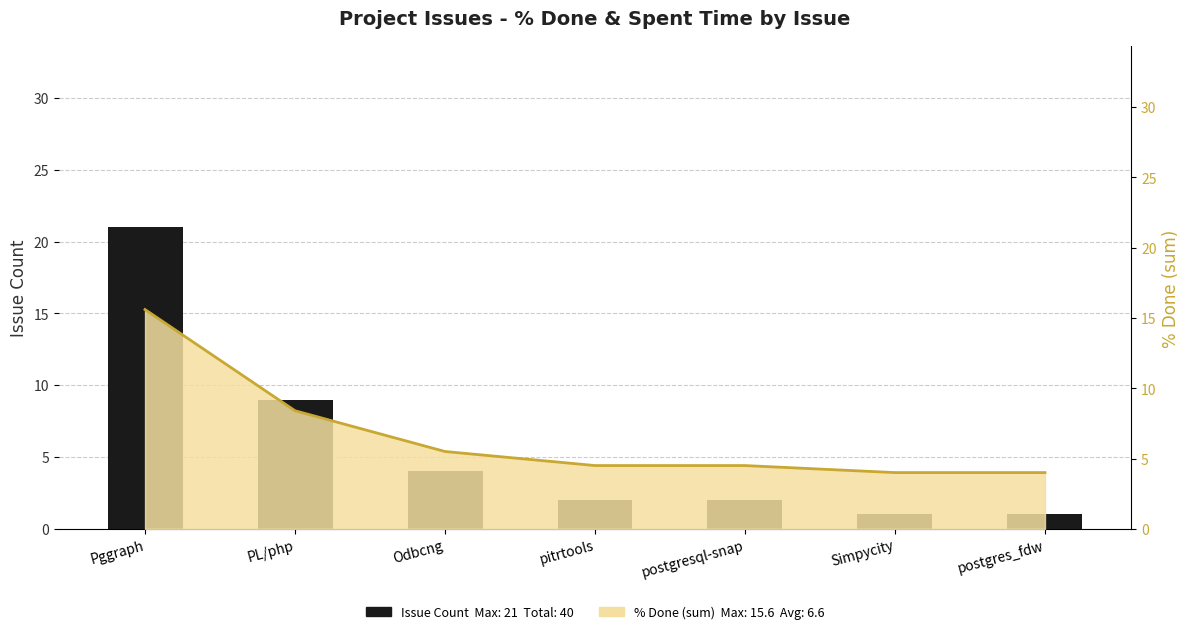

List the labels in order of % Done (sum) value, largest first.

Pggraph, PL/php, Odbcng, pitrtools, postgresql-snap, Simpycity, postgres_fdw